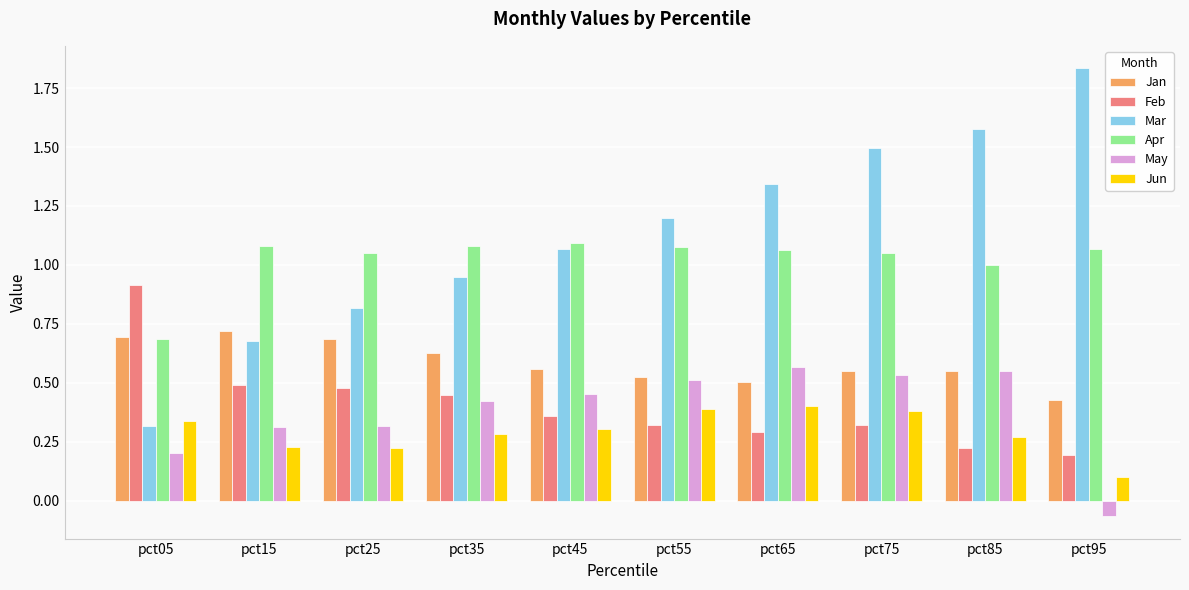

What is the total value across all series at pct35?

3.8